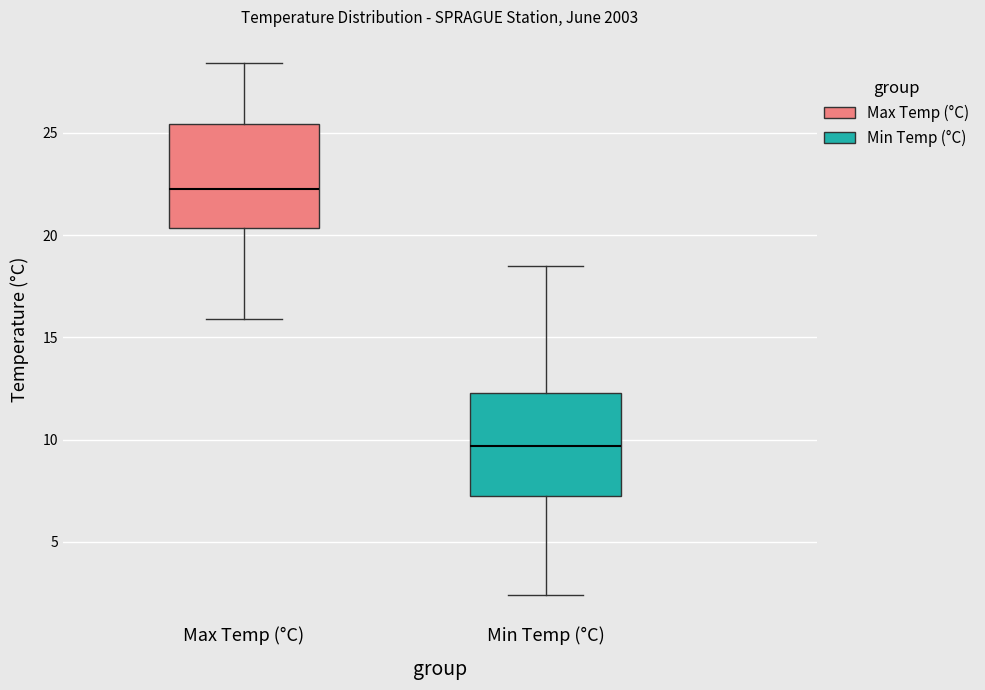

Reading left to right, read every box against the y-axis: the position of its median line, the range the box covers, and the ends of its whiskers. The values are not printed on the chart, so give them approximately, as read against the axis.

Max Temp (°C): median 22.5, box 20.5 to 25.5, whiskers 16.0 to 28.5
Min Temp (°C): median 9.5, box 7.5 to 12.5, whiskers 2.5 to 18.5